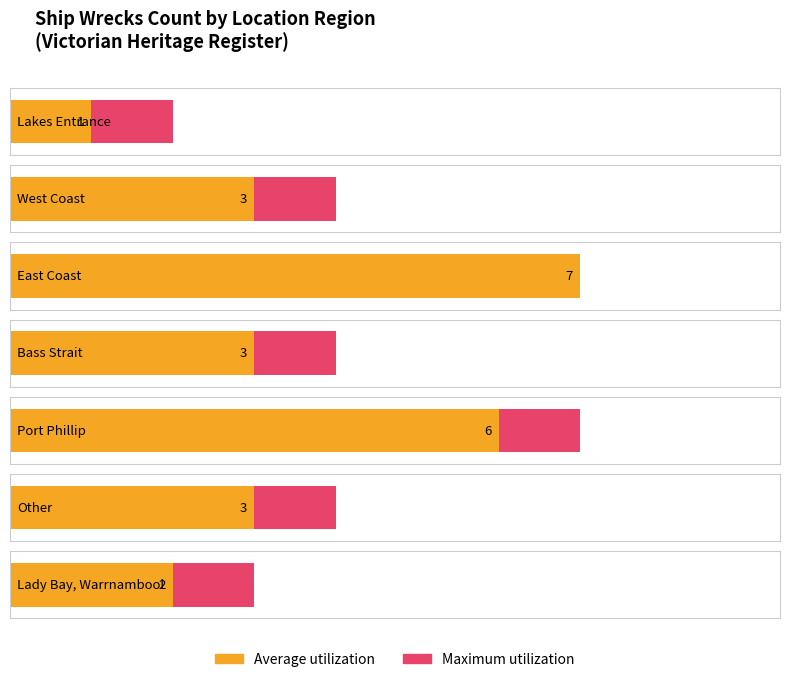

How many series are shown in this chart?

2